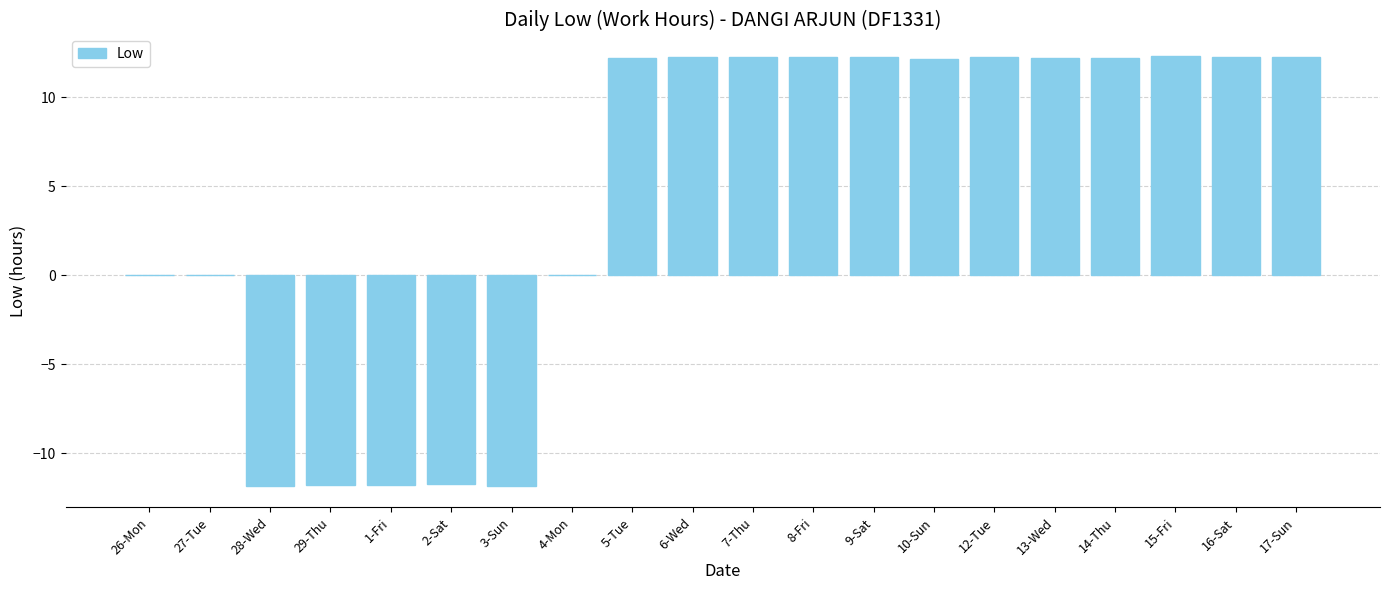

What is the change in value from 29-Thu to 9-Sat?

+24.0